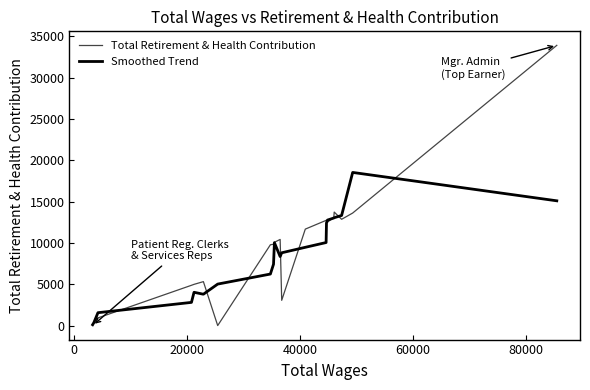

What is the difference between the second highest and second lowest values in the Total Retirement & Health Contribution series?

13736.0